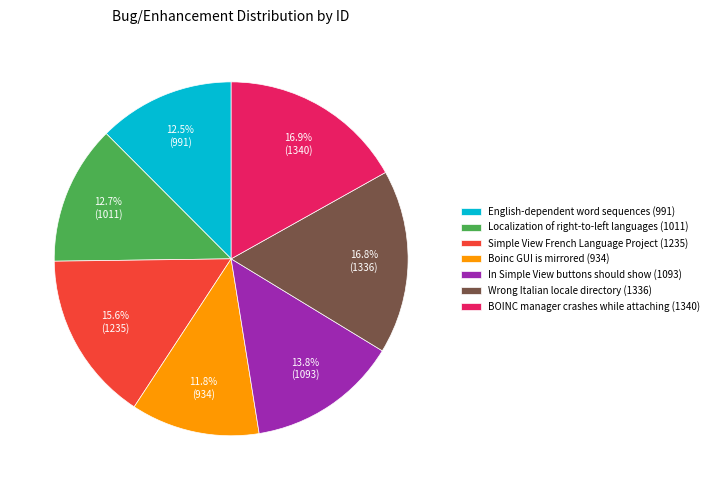

Combined, do In Simple View buttons should show (1093) and Simple View French Language Project (1235) account for over 50%?

No